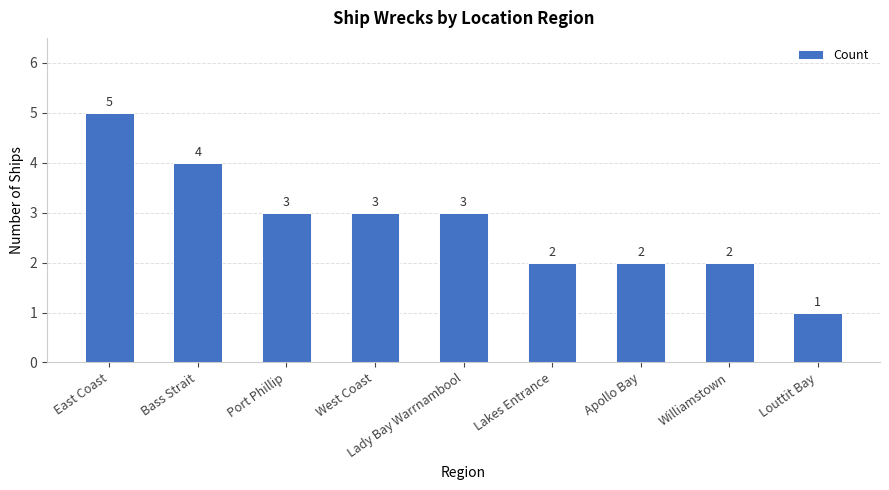

How many distinct data groups are displayed?

1